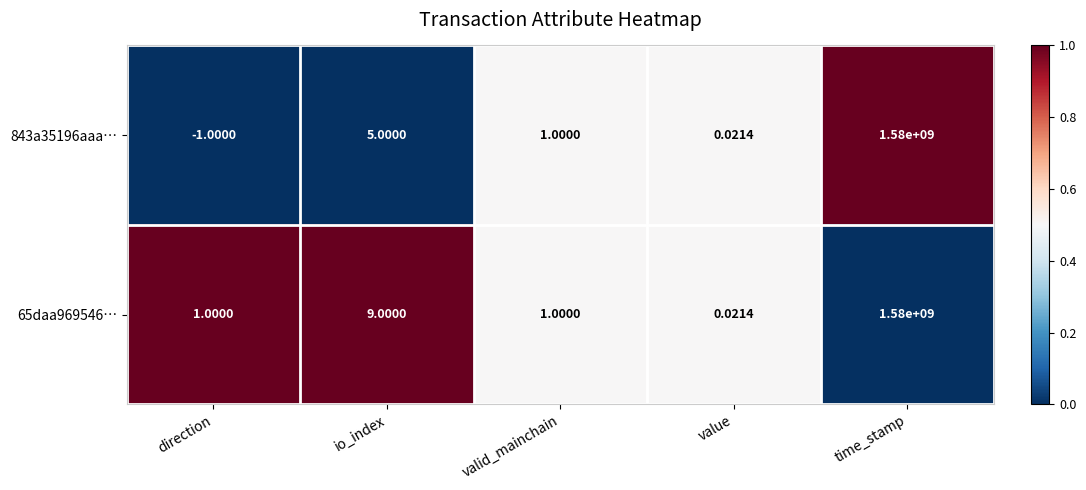

At which label does 65daa969546… reach its peak?

time_stamp